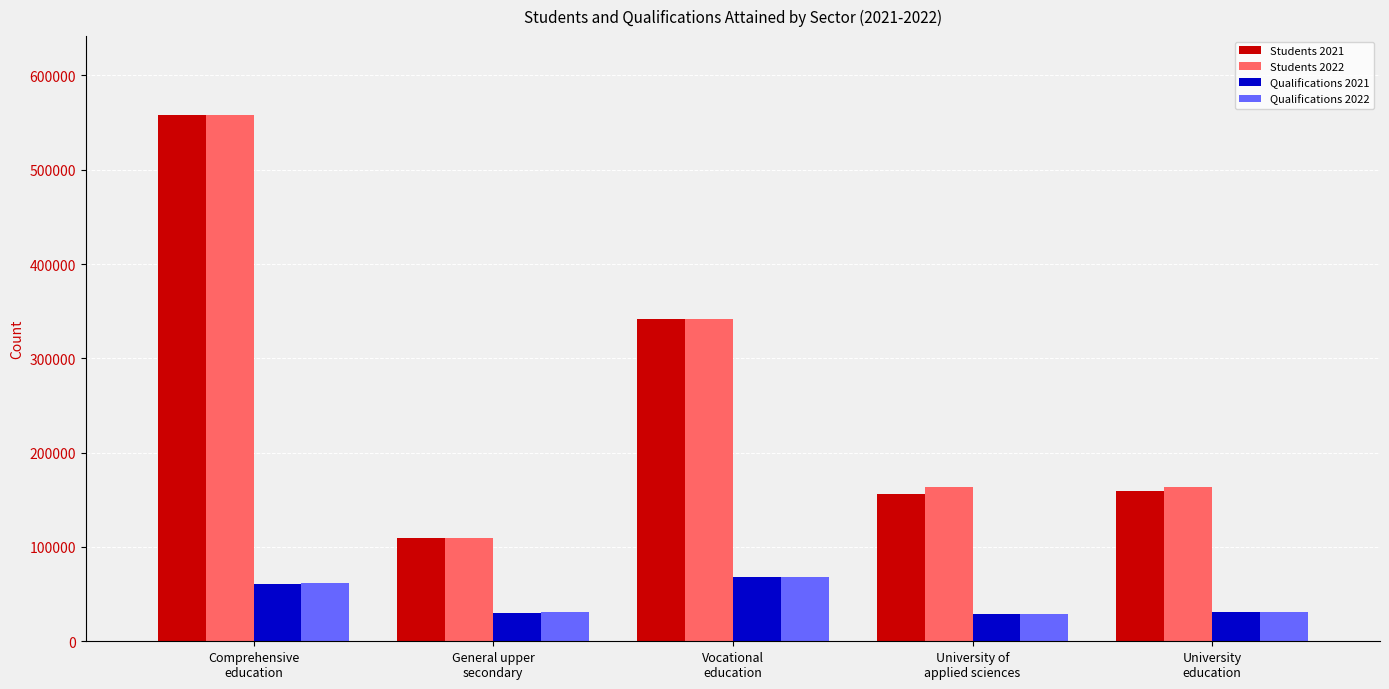

What is the label of the 4th bar from the right?

General upper
secondary